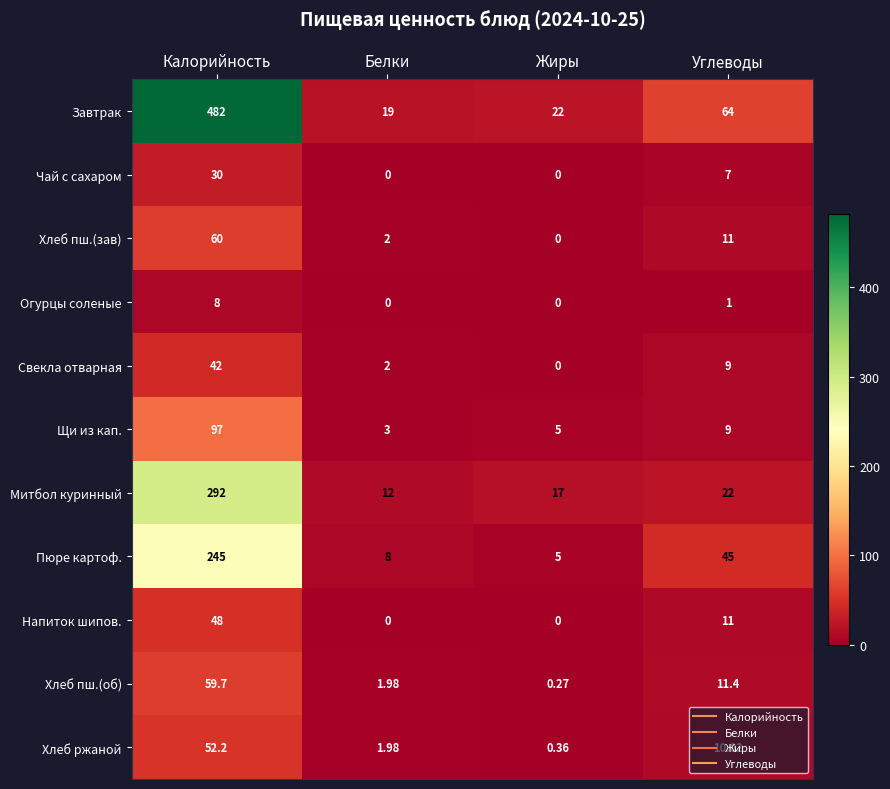

Which series changed the most between Калорийность and Углеводы?

Завтрак